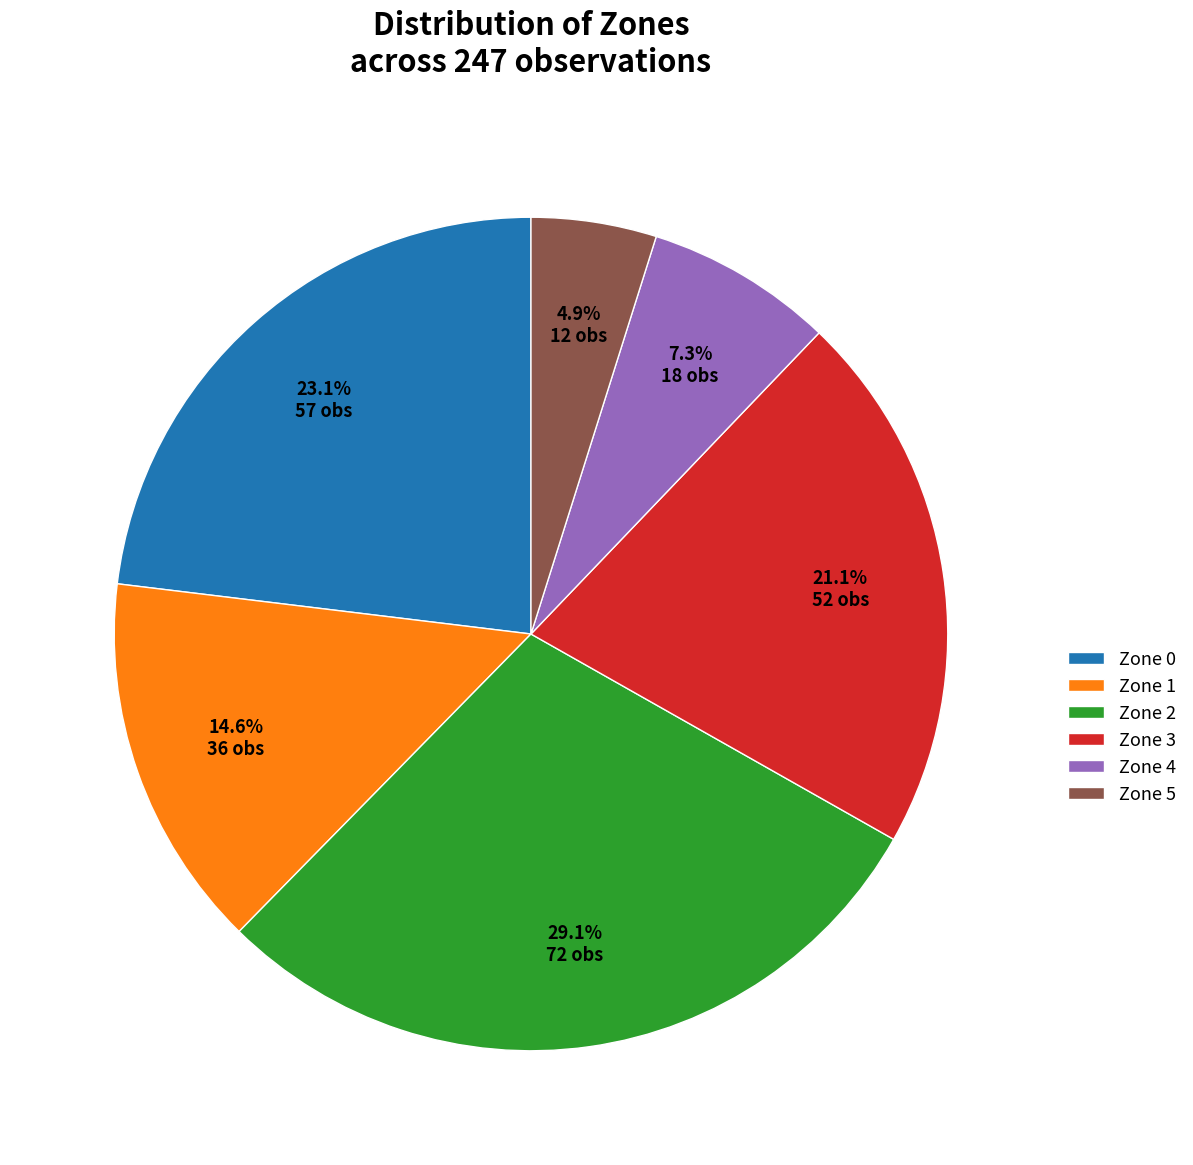

To the nearest percent, what is the difference between the Zone 5 and Zone 2 slice percentages?

24%